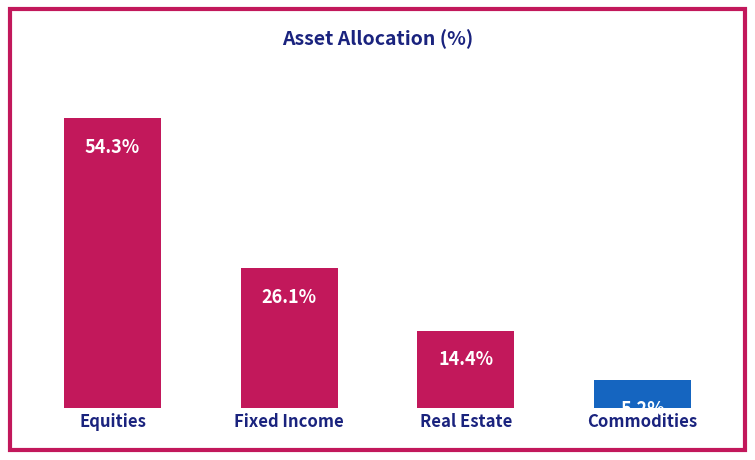

Which has a higher value, Commodities or Fixed Income?

Fixed Income